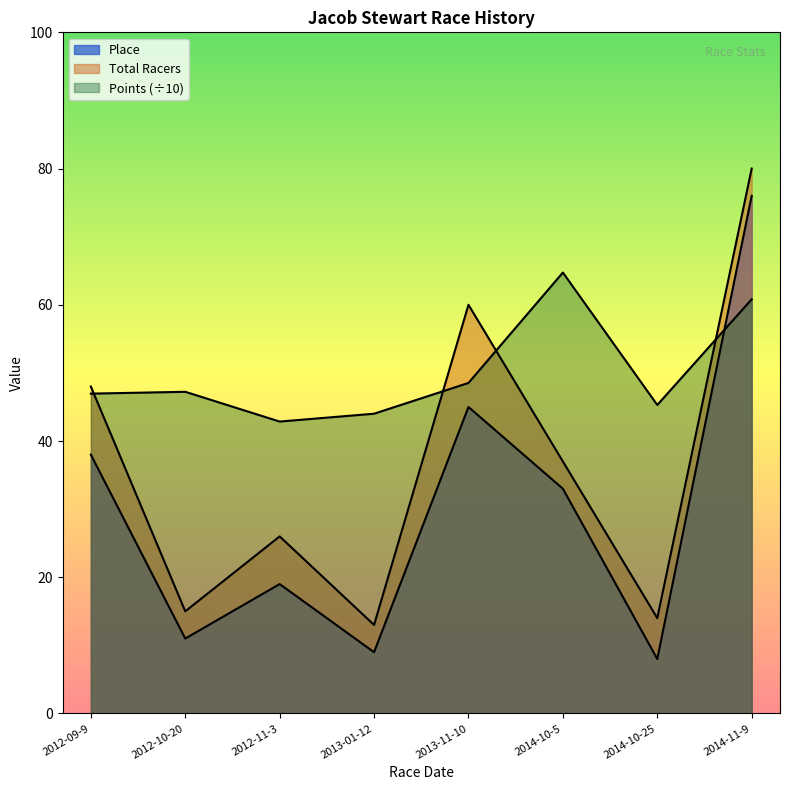

At 2013-01-12, list the series in order from smallest to largest.

Place, Total Racers, Points